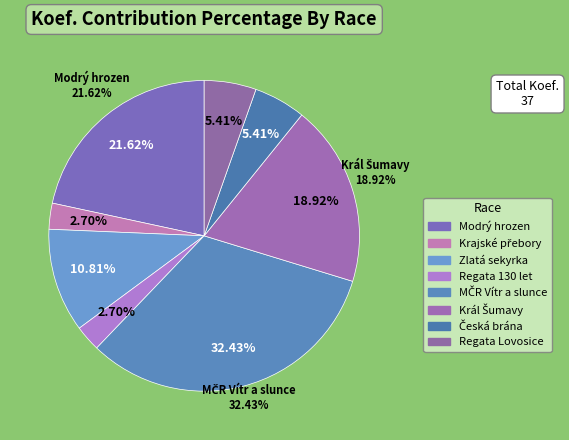

To the nearest percent, what is the difference between the Král Šumavy and Regata Lovosice slice percentages?

14%